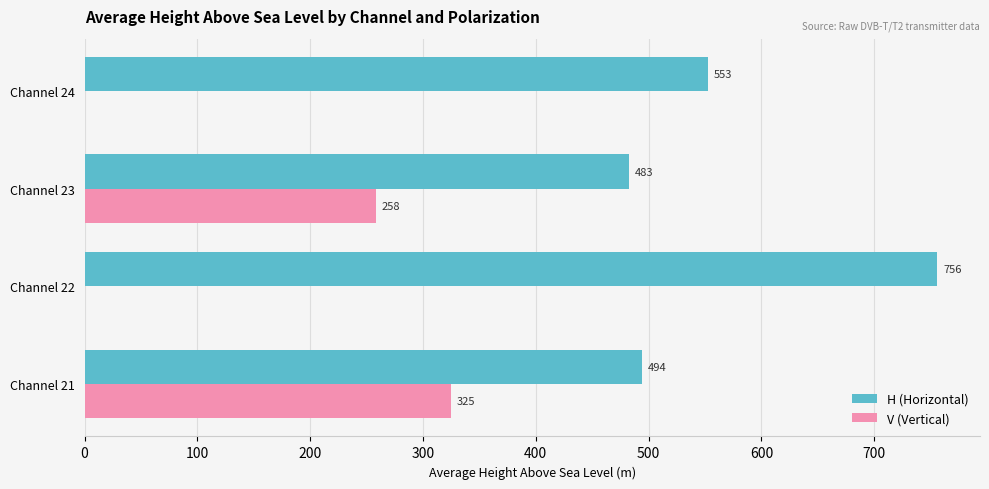

At which label is H (Horizontal) closest to 619?

Channel 24